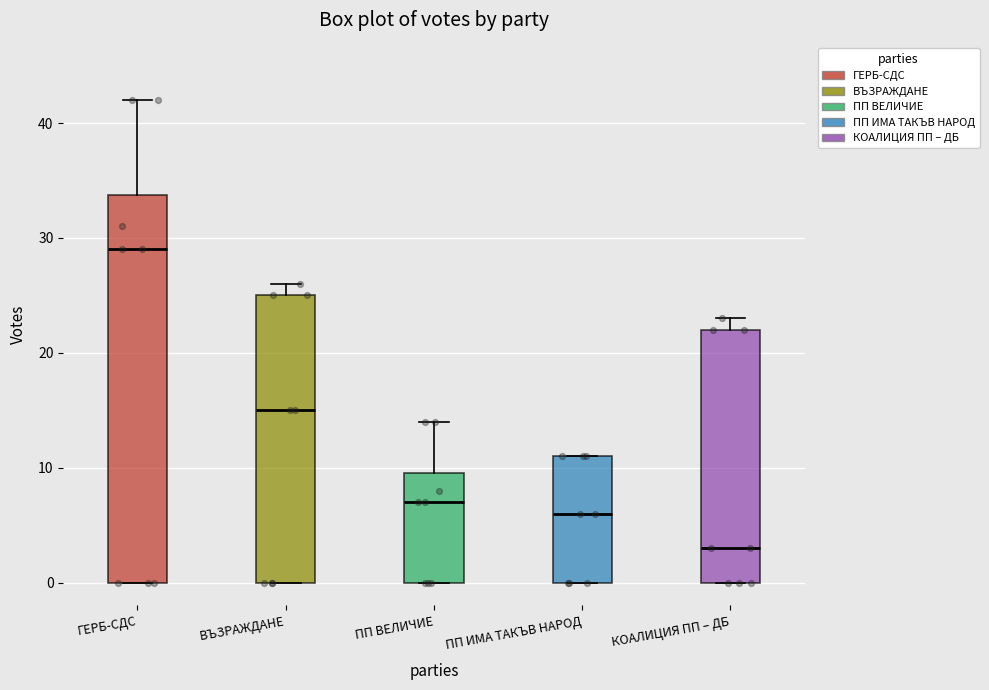

Reading left to right, read every box against the y-axis: the position of its median line, the range the box covers, and the ends of its whiskers. The values are not printed on the chart, so give them approximately, as read against the axis.

ГЕРБ-СДС: median 29, box 0 to 34, whiskers 0 to 42
ВЪЗРАЖДАНЕ: median 15, box 0 to 25, whiskers 0 to 26
ПП ВЕЛИЧИЕ: median 7, box 0 to 10, whiskers 0 to 14
ПП ИМА ТАКЪВ НАРОД: median 6, box 0 to 11, whiskers 0 to 11
КОАЛИЦИЯ ПП – ДБ: median 3, box 0 to 22, whiskers 0 to 23